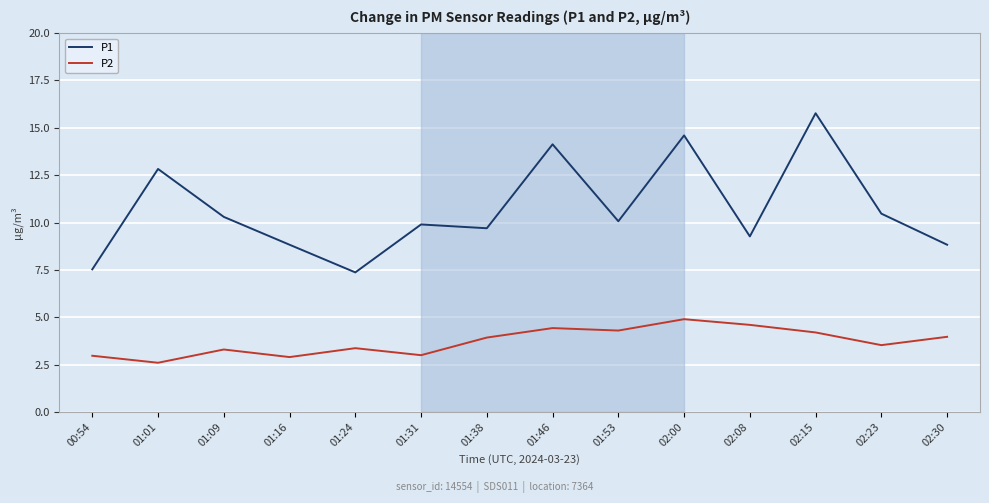

True or false: P1 and P2 cross at least once.

False